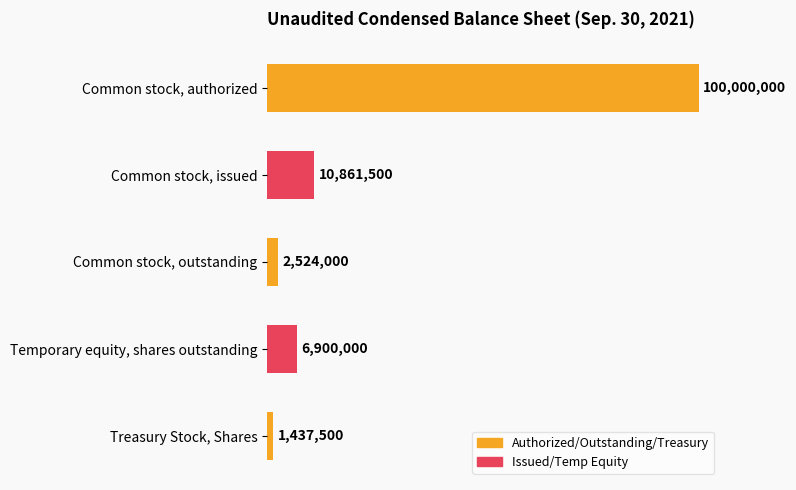

Are the bars horizontal?

Yes